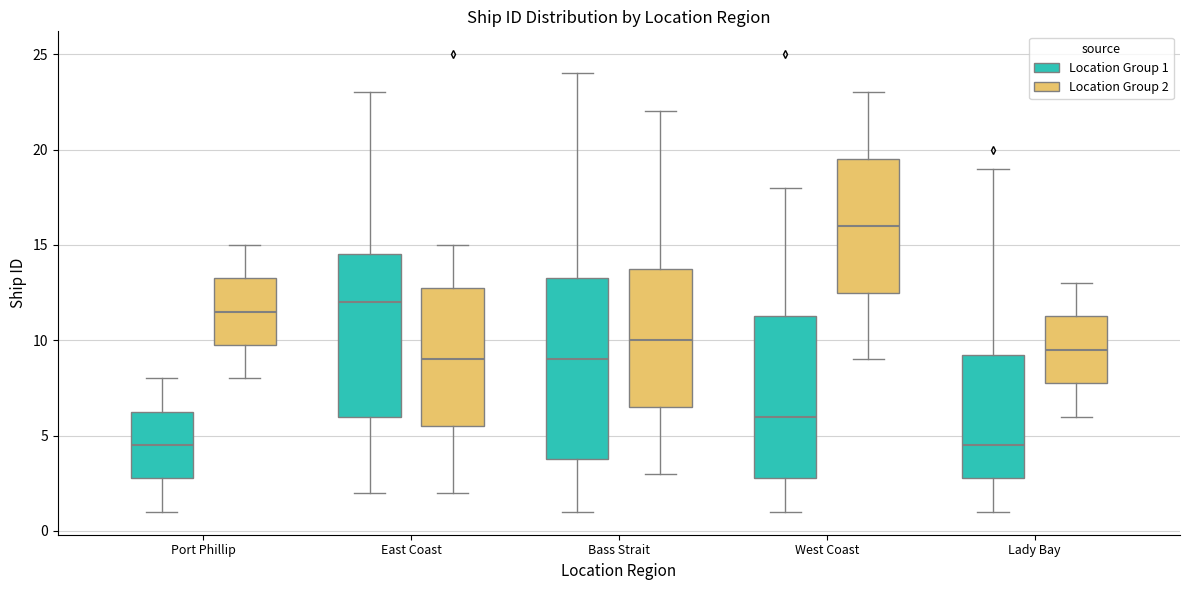

Comparing the boxes themselves (not the whiskers), which one is the tallest?

Bass Strait (Location Group 1)